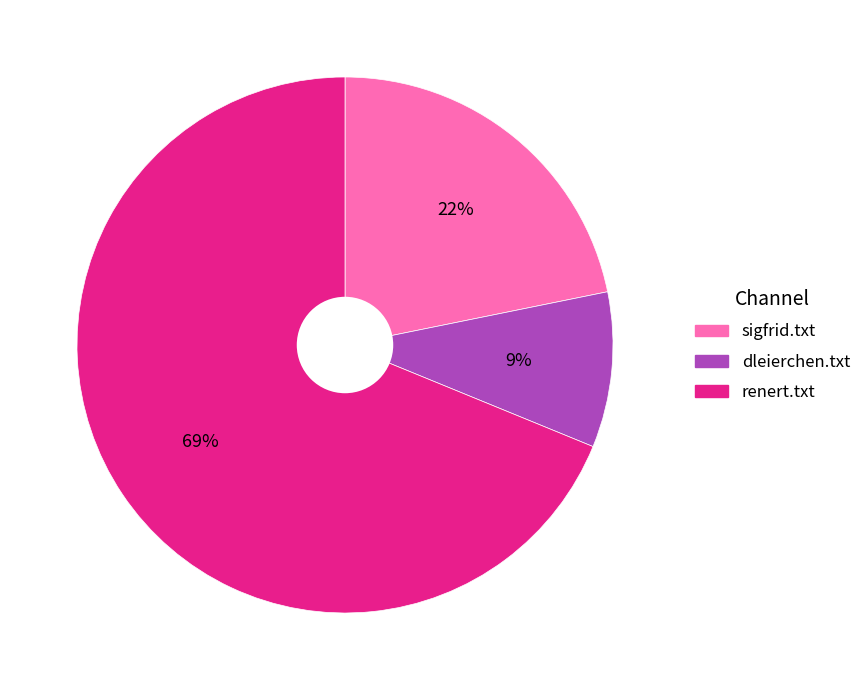

Which slice is the largest?

renert.txt